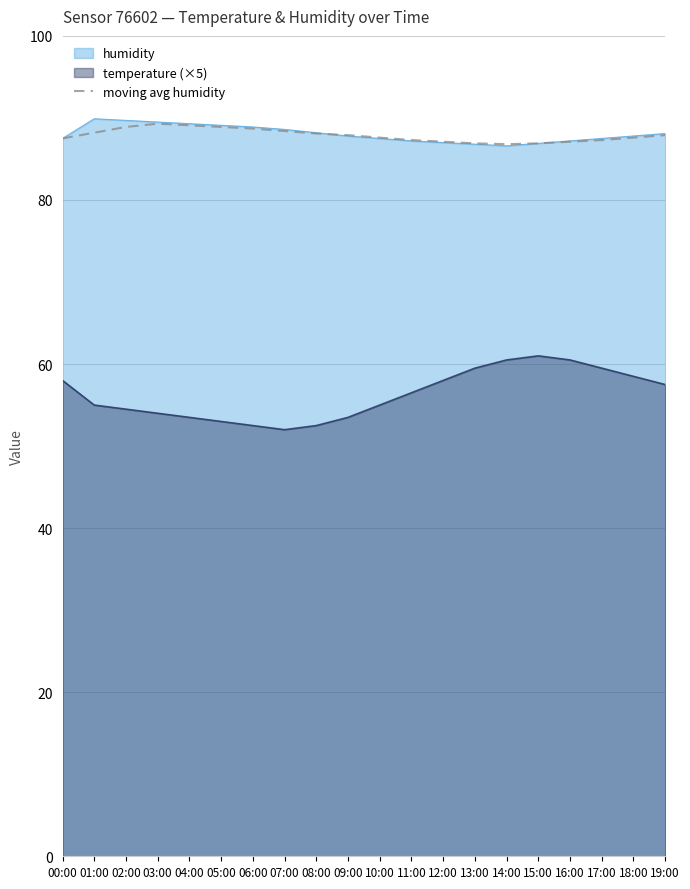

Which series has the largest range (max minus min)?

temperature (×5)